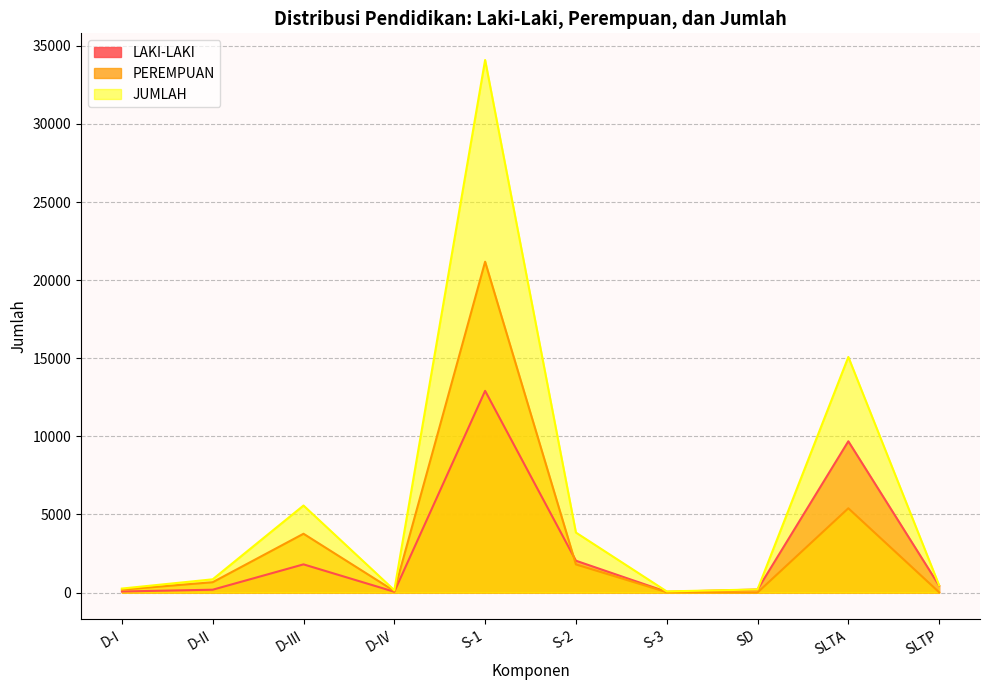

How many lines are shown in the chart?

3